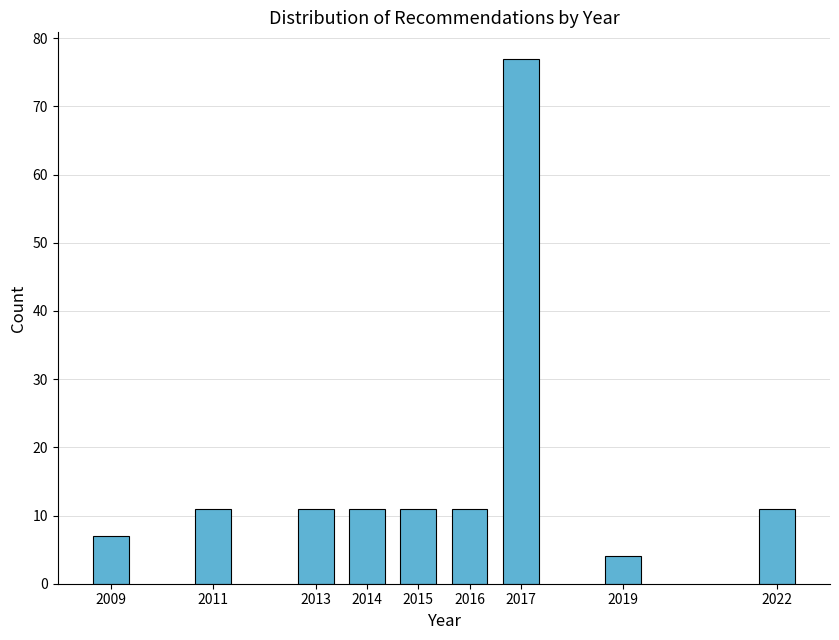

Reading left to right, what are all the values shown in this chart?

2009=7	2011=11	2013=11	2014=11	2015=11	2016=11	2017=77	2019=4	2022=11